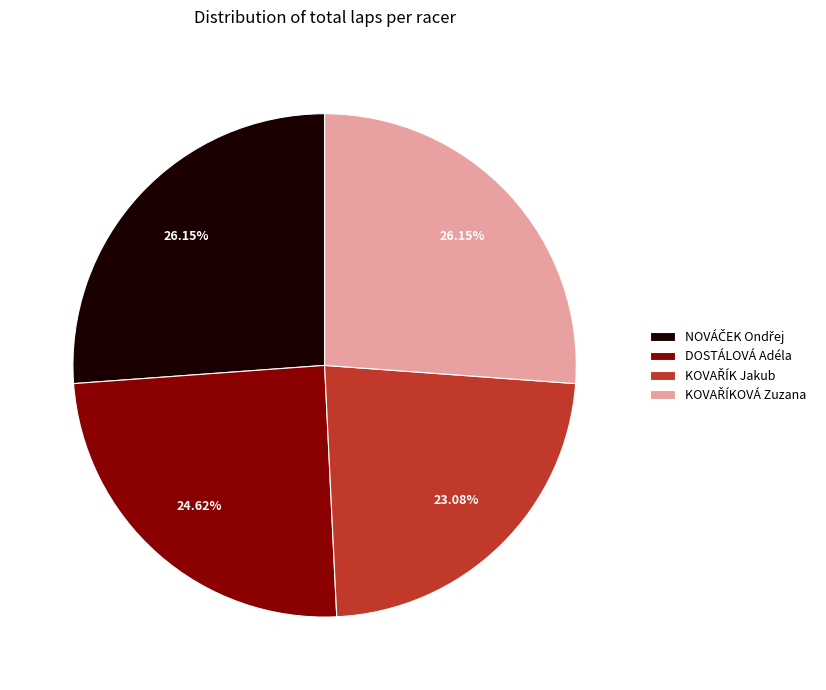

True or false: DOSTÁLOVÁ Adéla accounts for 17% of the total.

False